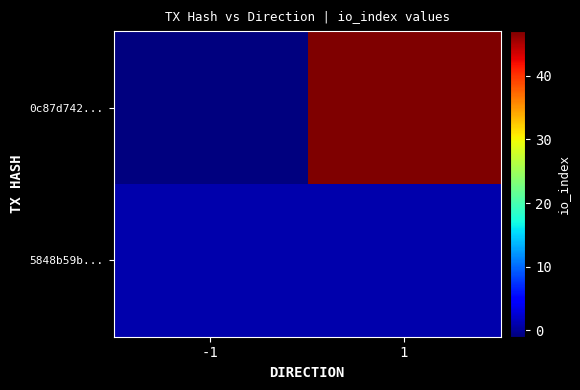

List the series in order of their overall mean, highest first.

0c87d742..., 5848b59b...